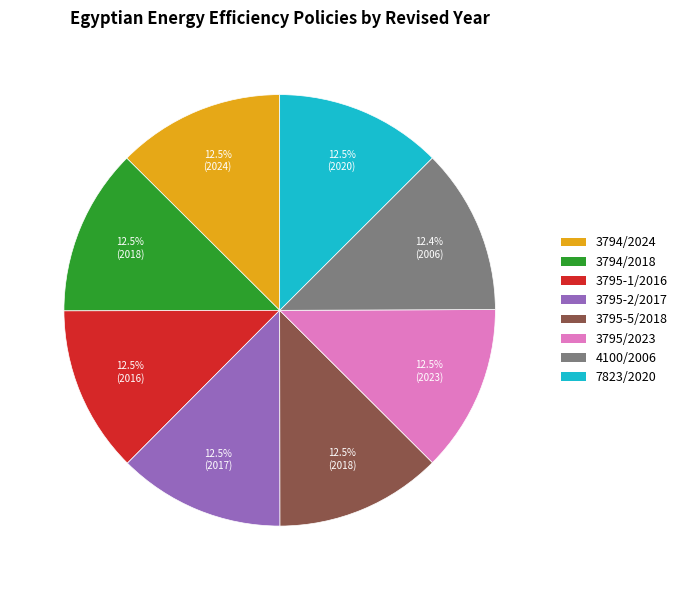

Is there a majority slice in this chart?

No